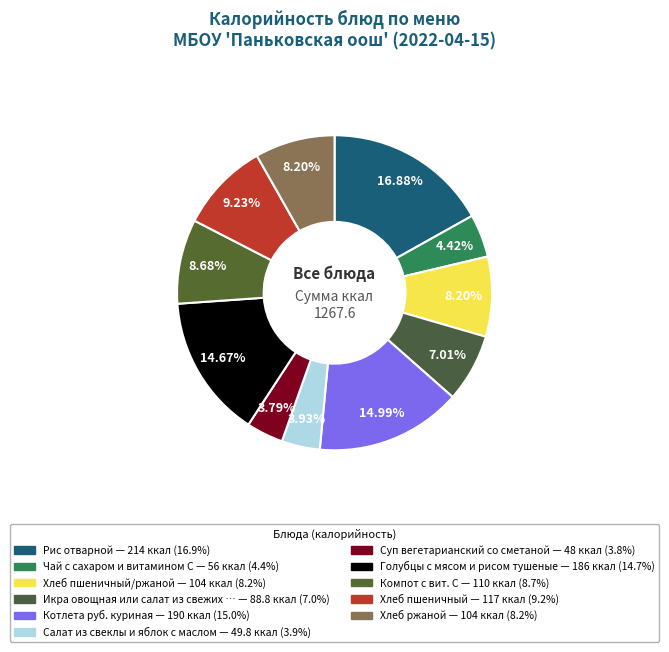

Rank the categories by value from highest to lowest.

Рис отварной, Котлета руб. куриная, Голубцы с мясом и рисом тушеные, Хлеб пшеничный, Компот с вит. С, Хлеб пшеничный/ржаной, Хлеб ржаной, Икра овощная или салат из свежих овощей, Чай с сахаром и витамином С, Салат из свеклы и яблок с маслом, Суп вегетарианский со сметаной